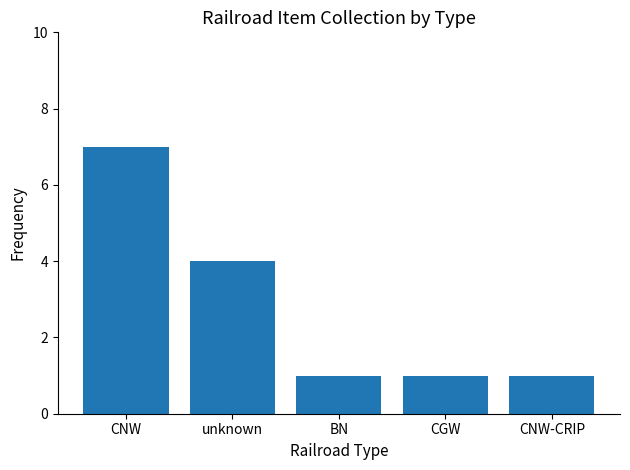

Reading right to left, extract all data points from this chart.

CNW-CRIP=1	CGW=1	BN=1	unknown=4	CNW=7